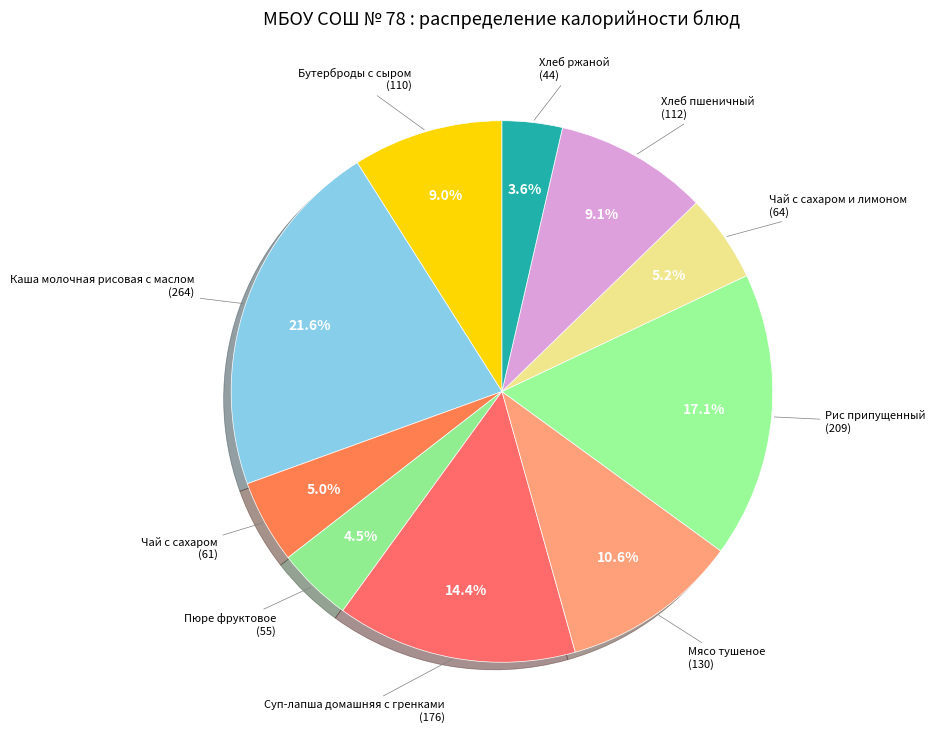

Count the number of slices in the pie.

10